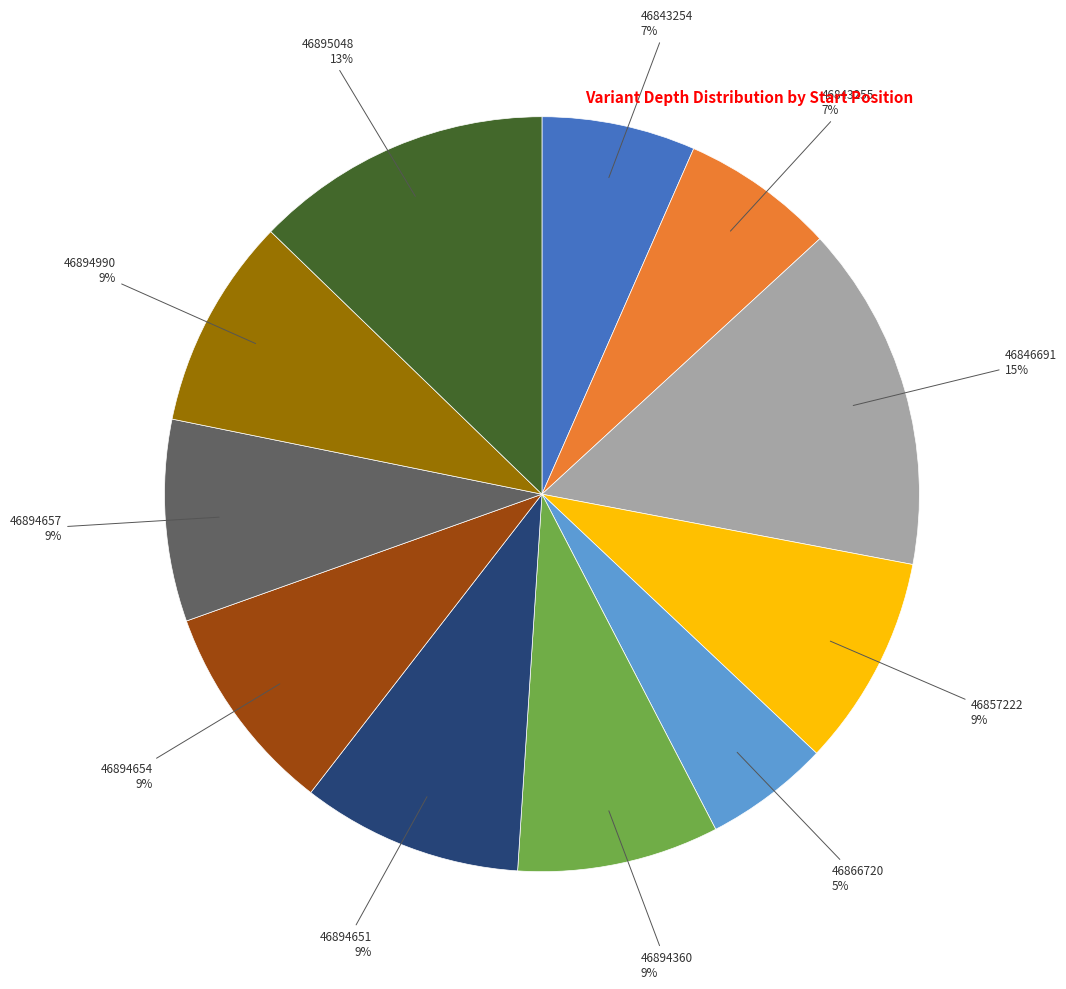

Is there a majority slice in this chart?

No